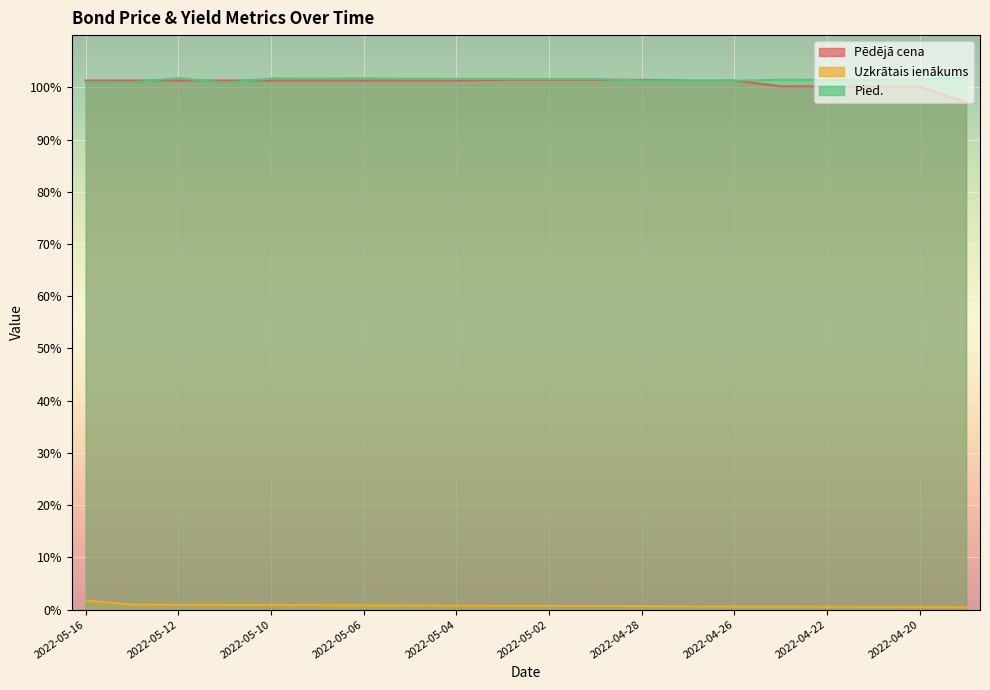

What is the label of the 18th point from the left?

2022-04-21